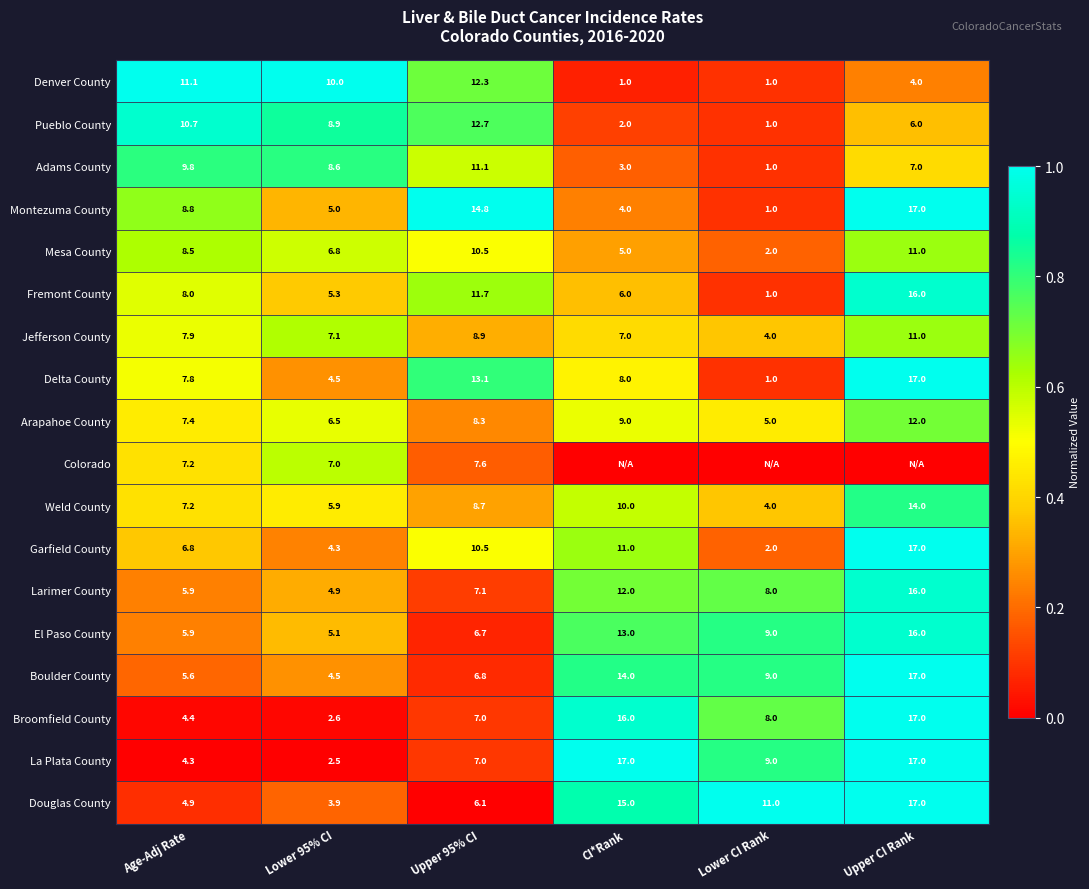

At which category is the sum across all series the highest?

Upper CI Rank